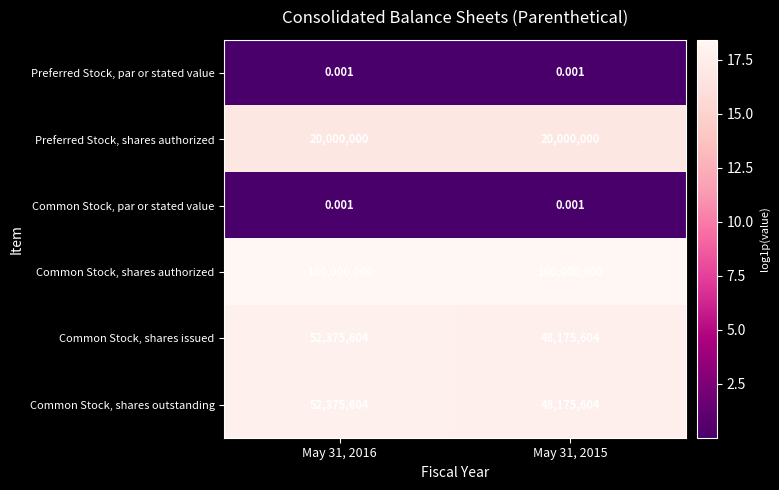

Which series has the largest total across all categories?

Common Stock, shares authorized